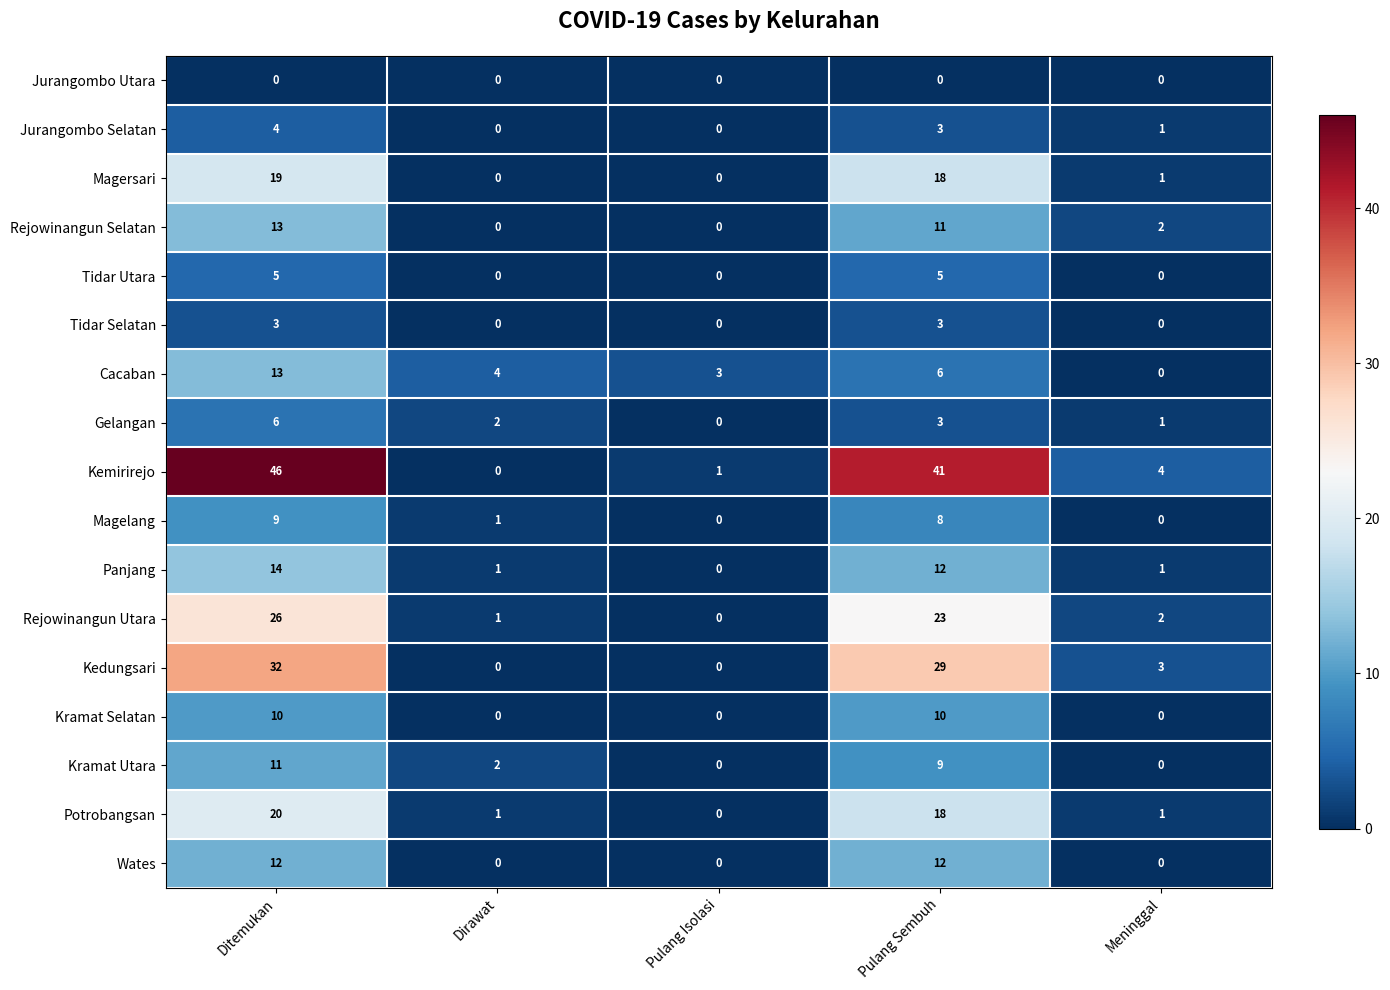

Is the value of Kemirirejo at Ditemukan greater than the value of Kramat Selatan at Meninggal?

Yes